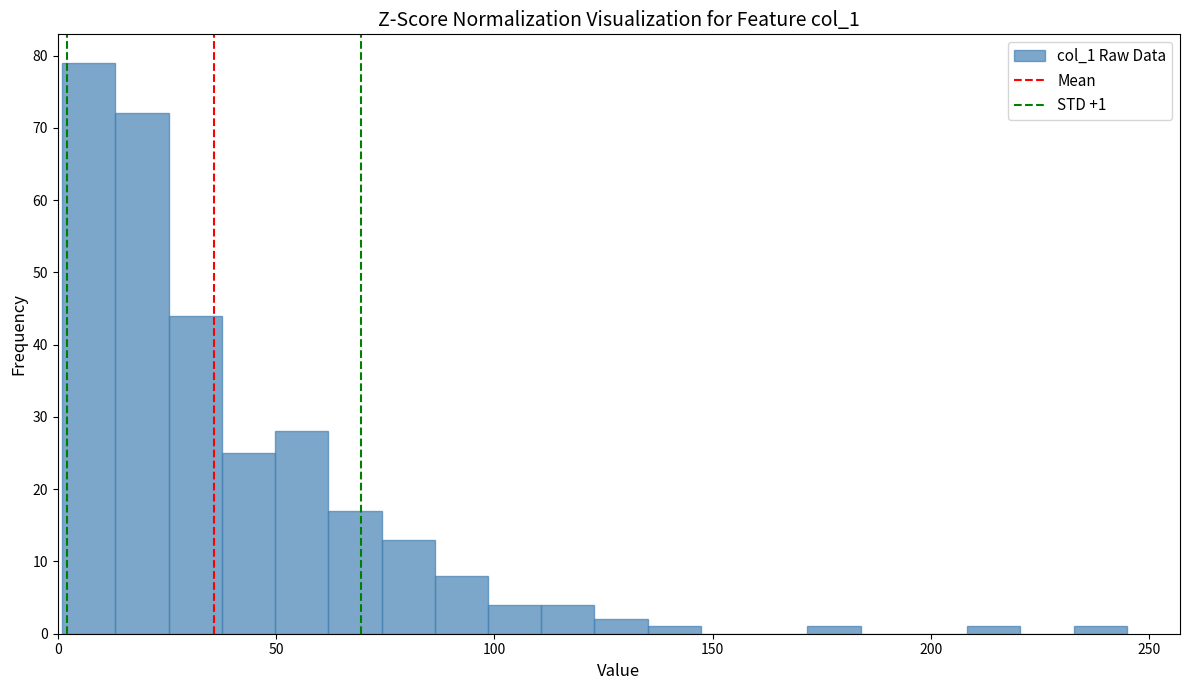

Read against the x-axis, roughly where is the centre of the tallest bar?

5